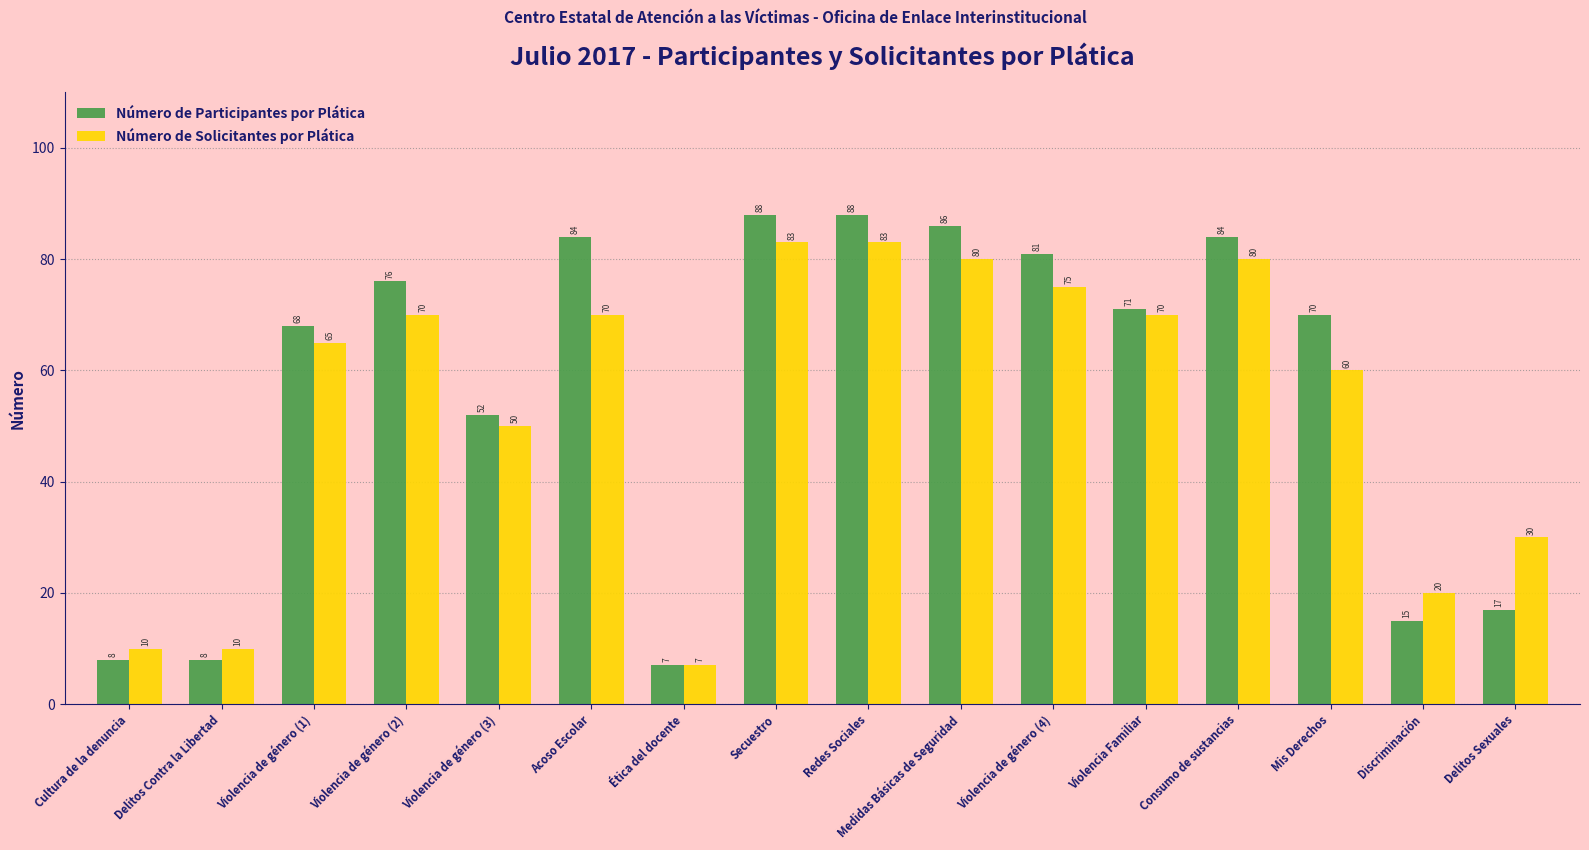

What is the spread (max minus min) of values at Discriminación?

5